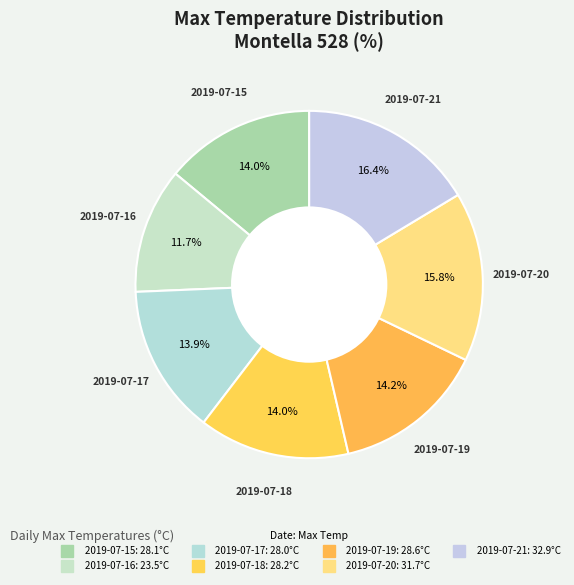

How many segments does this pie chart have?

7